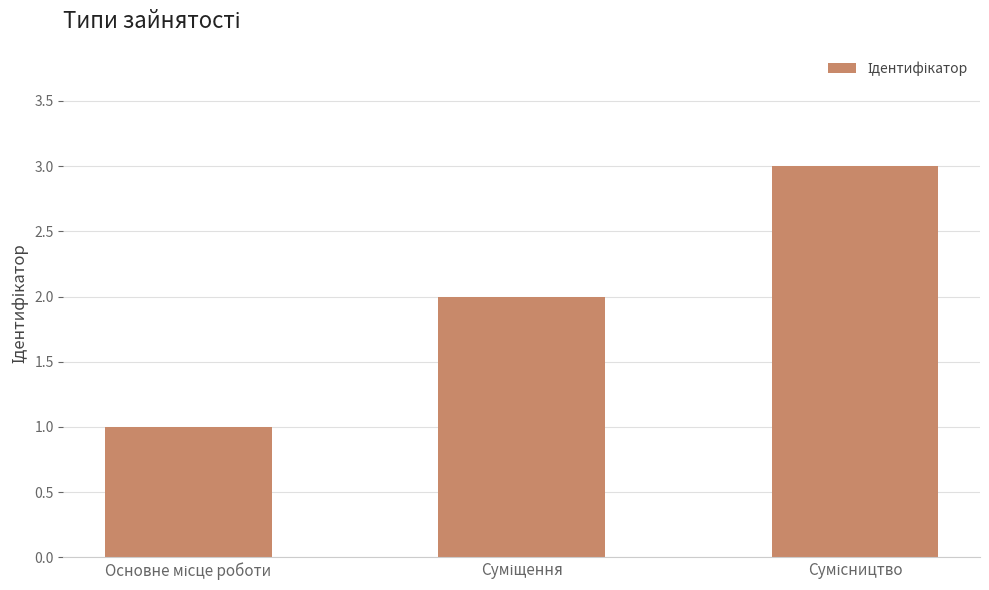

What is the sum of all values?

6